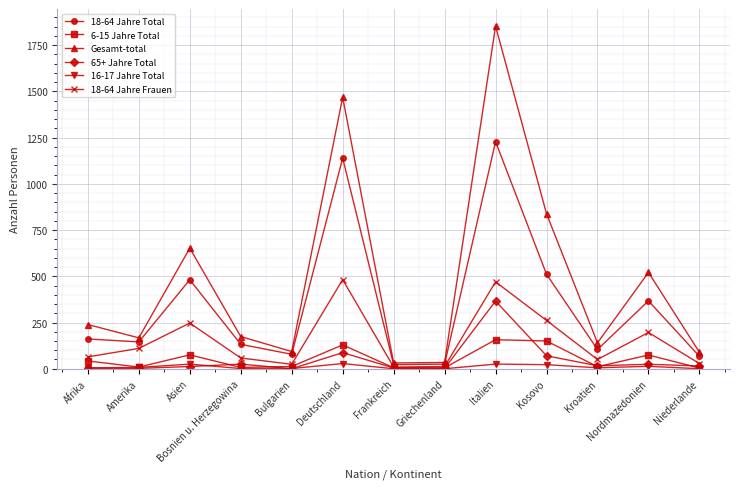

Is the value of 18-64 Jahre Total at Asien greater than the value of 16-17 Jahre Total at Kosovo?

Yes